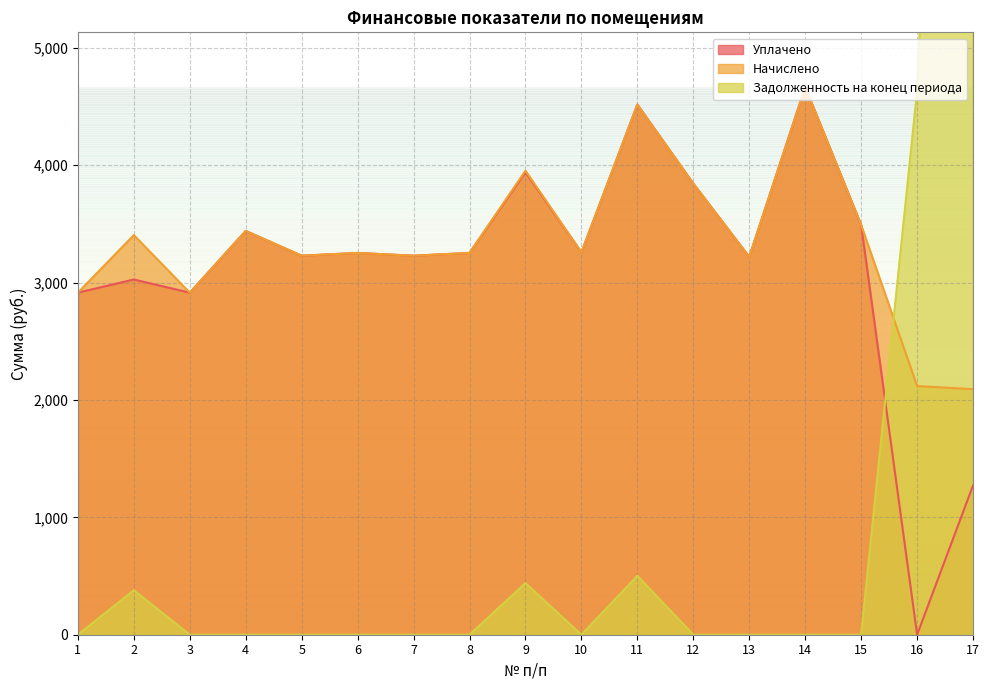

How many intersections are there between Начислено and Задолженность на конец периода?

1